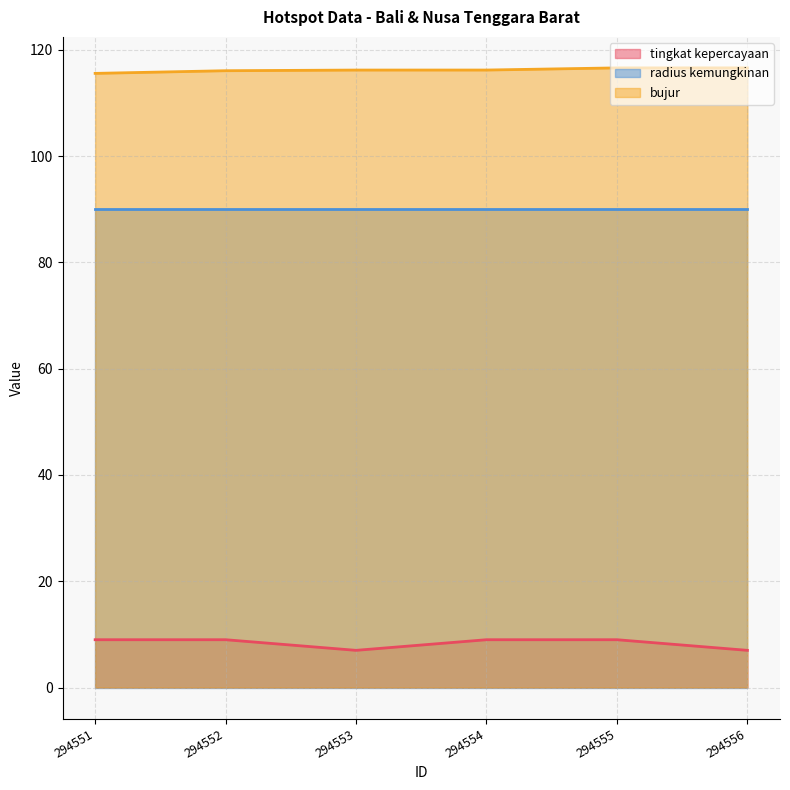

True or false: bujur and tingkat kepercayaan intersect in this chart.

False